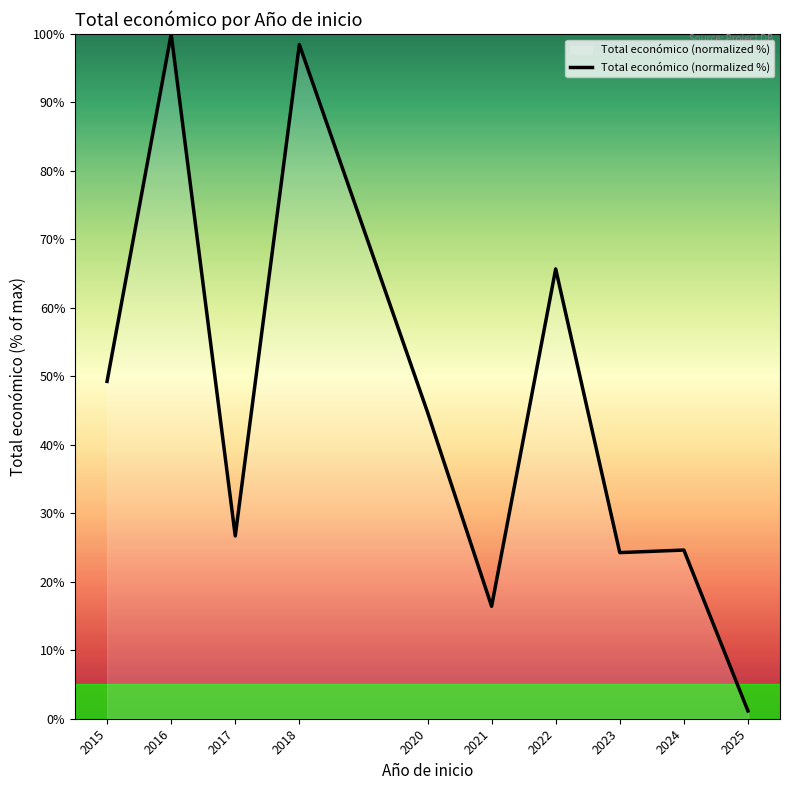

The chart shows a value of 49.3 at 2015. True or false?

True